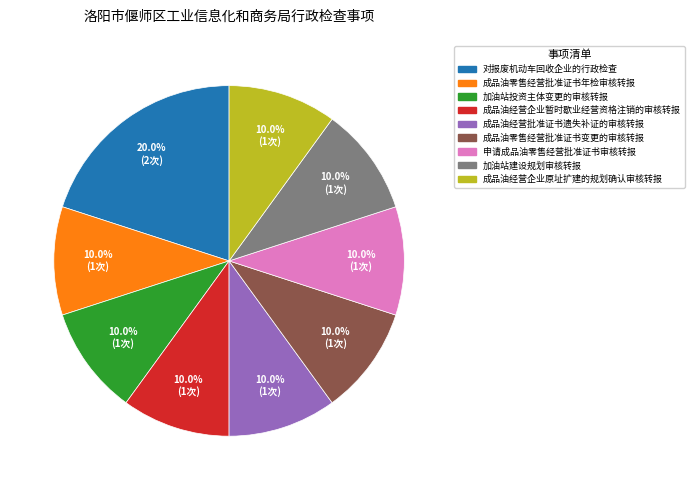

Is there a majority slice in this chart?

No